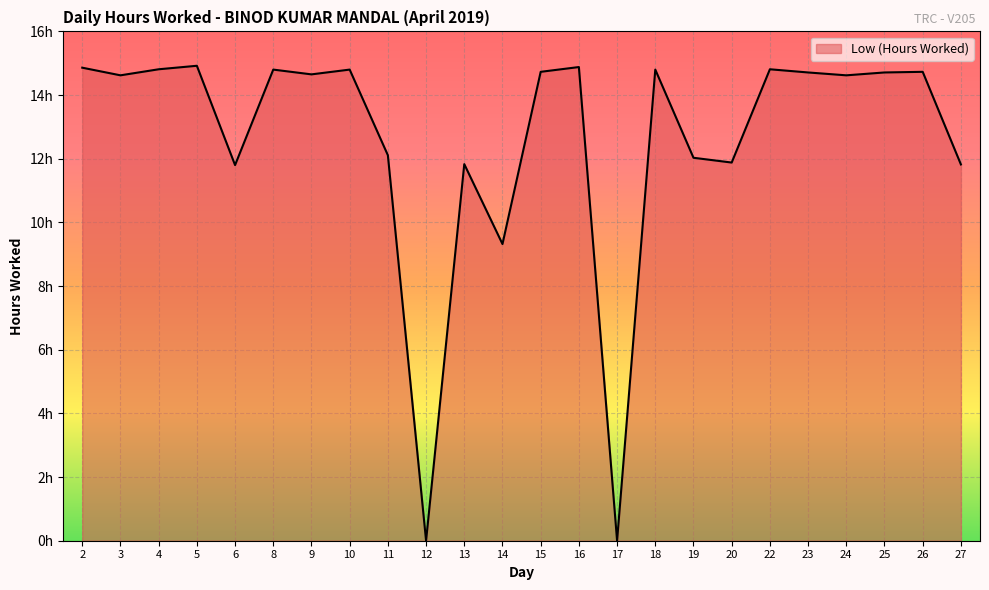

What is the difference between the second highest and minimum values?

14.9